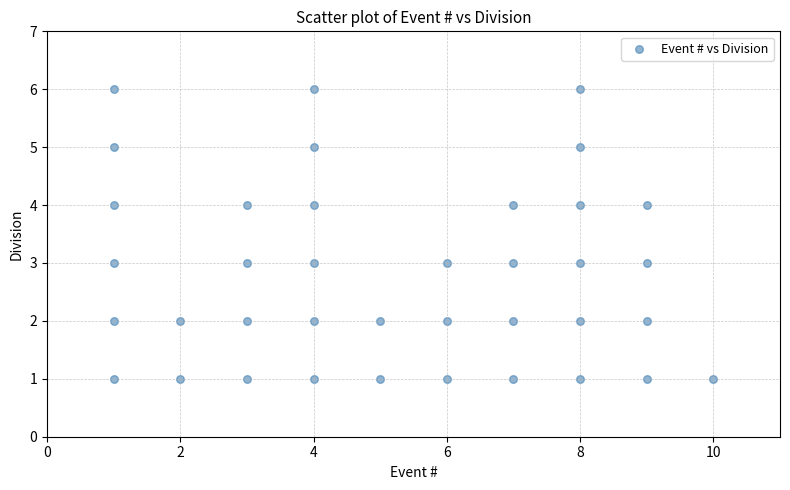

What is the range of Y values (max minus min)?

5